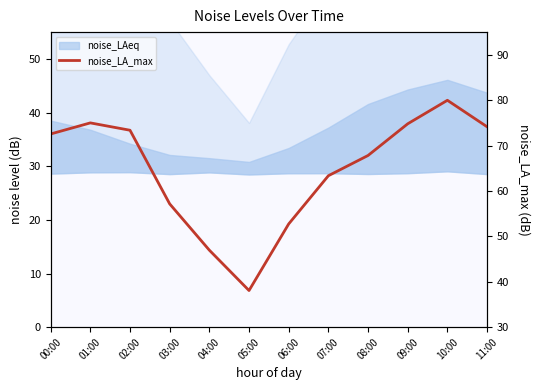

Count the number of categories in the chart.

12